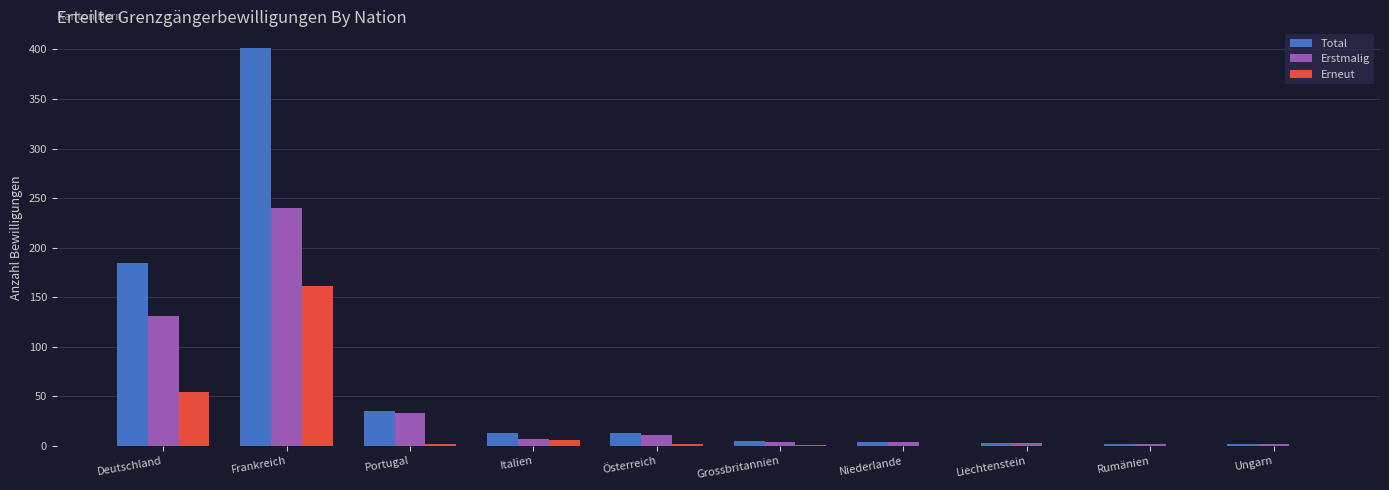

Where is Total nearest to the value 201?

Deutschland